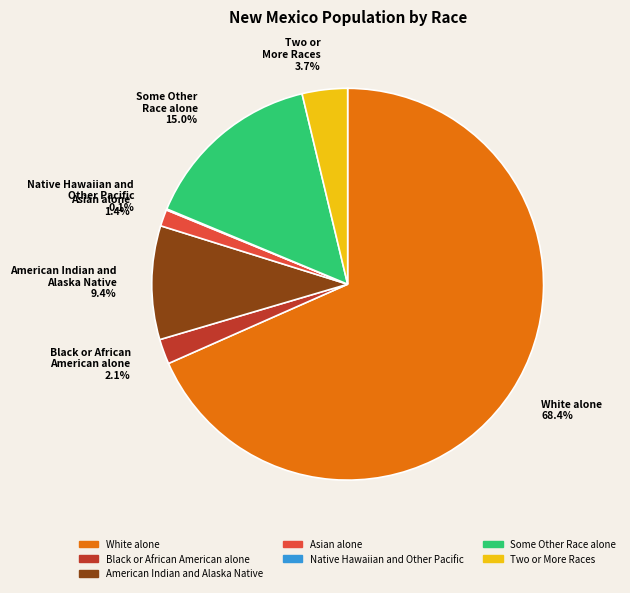

What is the ratio of the value at Black or African American alone to the value at Asian alone?

1.5